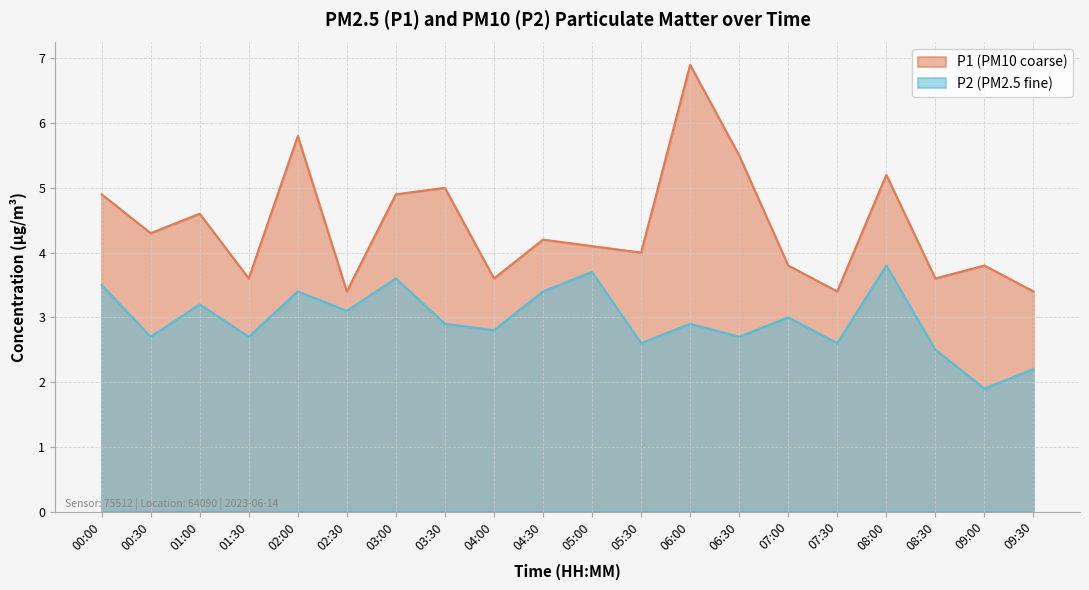

At which category does P2 reach its first local valley?

00:30